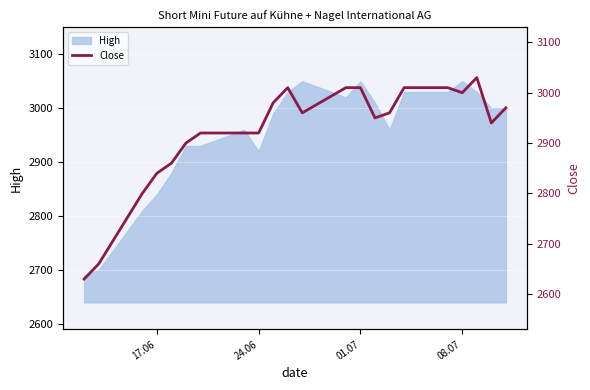

What is the minimum value shown in the chart?

2630